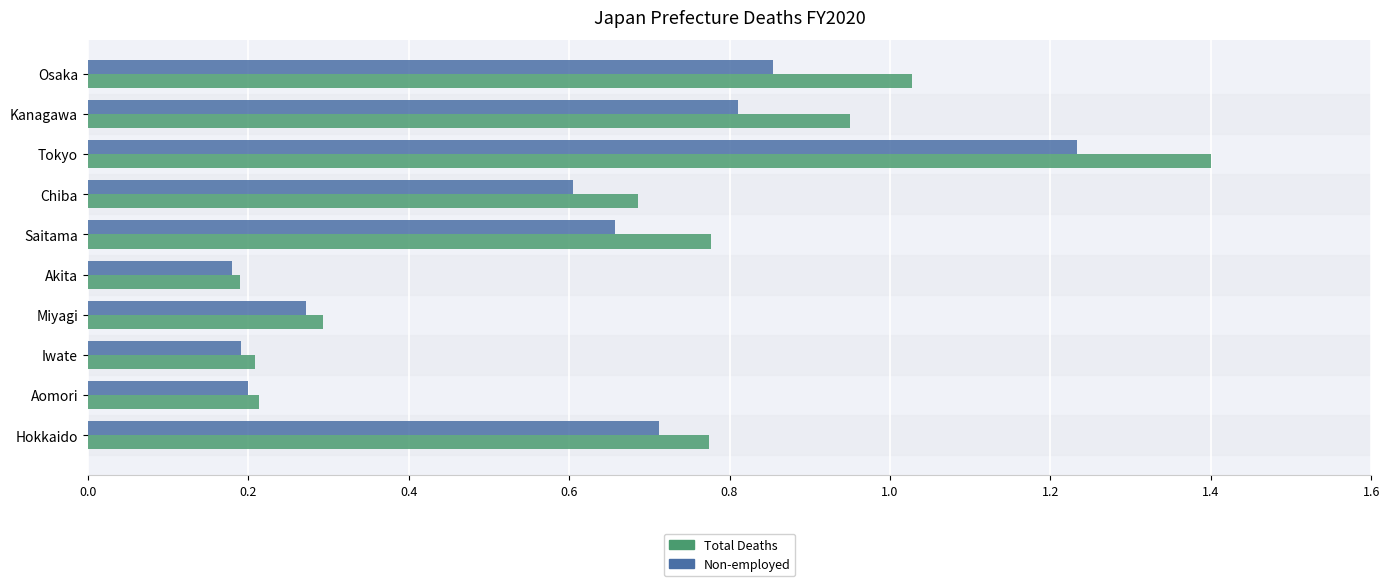

What is the difference between the Non-employed values at Saitama and Iwate?

0.5